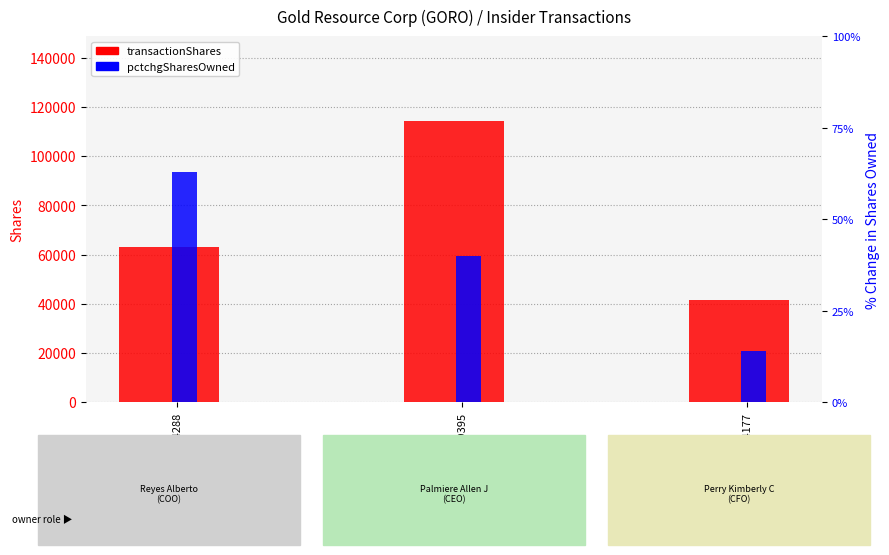

Which series has the largest range (max minus min)?

transactionShares